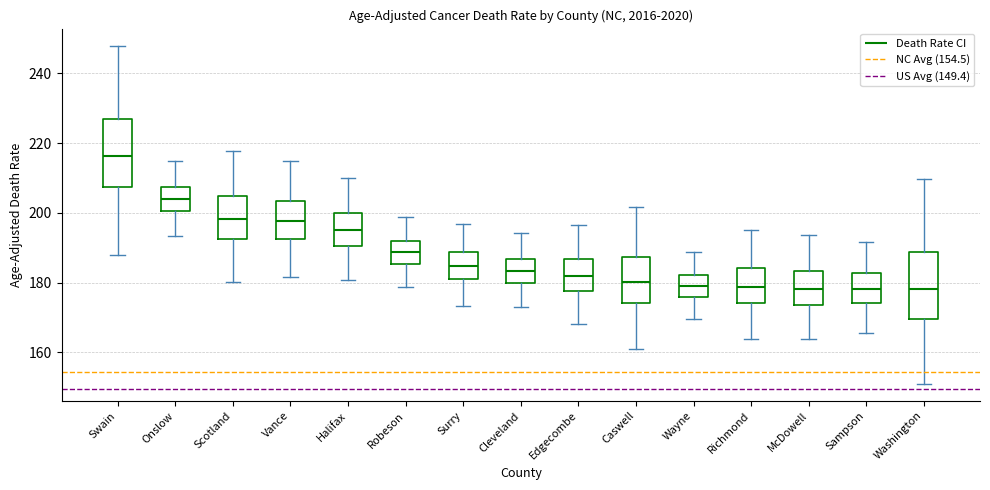

Reading left to right, transcribe this box plot: for each box, give where its median line is, the range the box spans, and where its two whiskers end, as read against the y-axis. The values are not printed on the chart, so give them approximately, as read against the axis.

Swain: median 216, box 208 to 226, whiskers 188 to 248
Onslow: median 204, box 200 to 208, whiskers 194 to 214
Scotland: median 198, box 192 to 204, whiskers 180 to 218
Vance: median 198, box 192 to 204, whiskers 182 to 214
Halifax: median 196, box 190 to 200, whiskers 180 to 210
Robeson: median 188, box 186 to 192, whiskers 178 to 198
Surry: median 184, box 182 to 188, whiskers 174 to 196
Cleveland: median 184, box 180 to 186, whiskers 172 to 194
Edgecombe: median 182, box 178 to 186, whiskers 168 to 196
Caswell: median 180, box 174 to 188, whiskers 160 to 202
Wayne: median 180, box 176 to 182, whiskers 170 to 188
Richmond: median 178, box 174 to 184, whiskers 164 to 196
McDowell: median 178, box 174 to 184, whiskers 164 to 194
Sampson: median 178, box 174 to 182, whiskers 166 to 192
Washington: median 178, box 170 to 188, whiskers 152 to 210